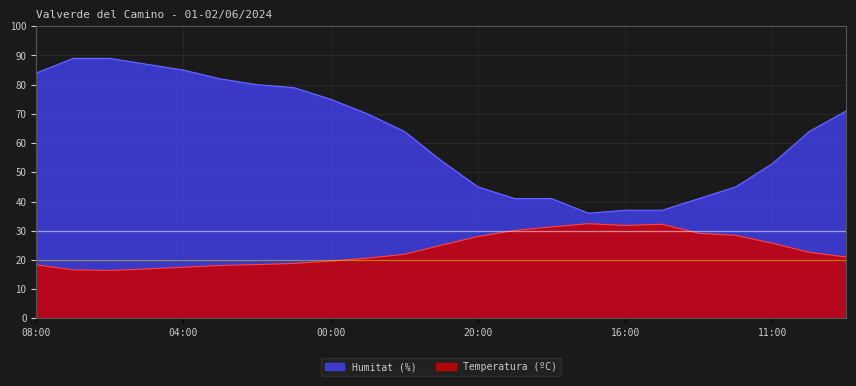

The Humitat (%) series shows 84.0 at 08:00. True or false?

True